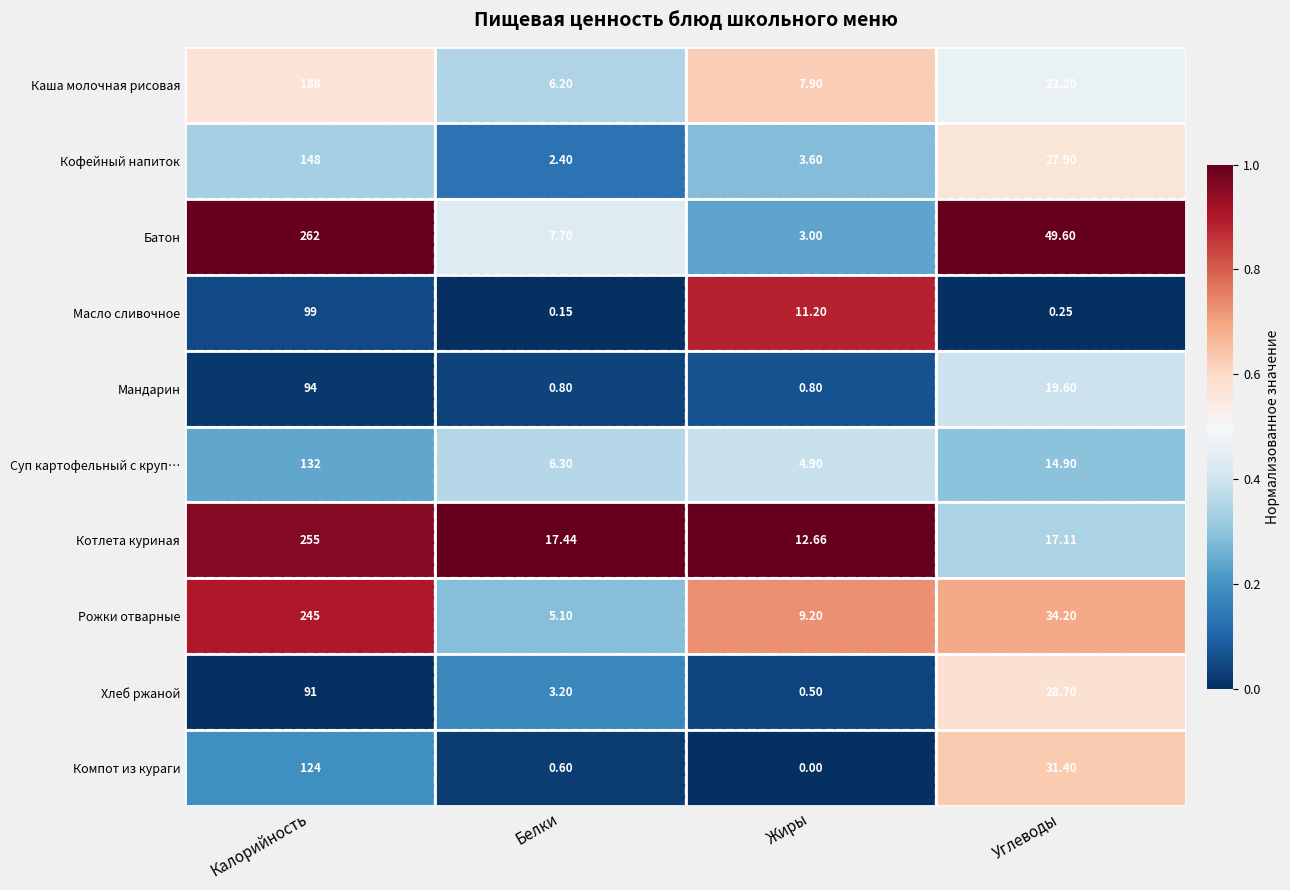

Which label corresponds to the largest value in the chart?

Калорийность